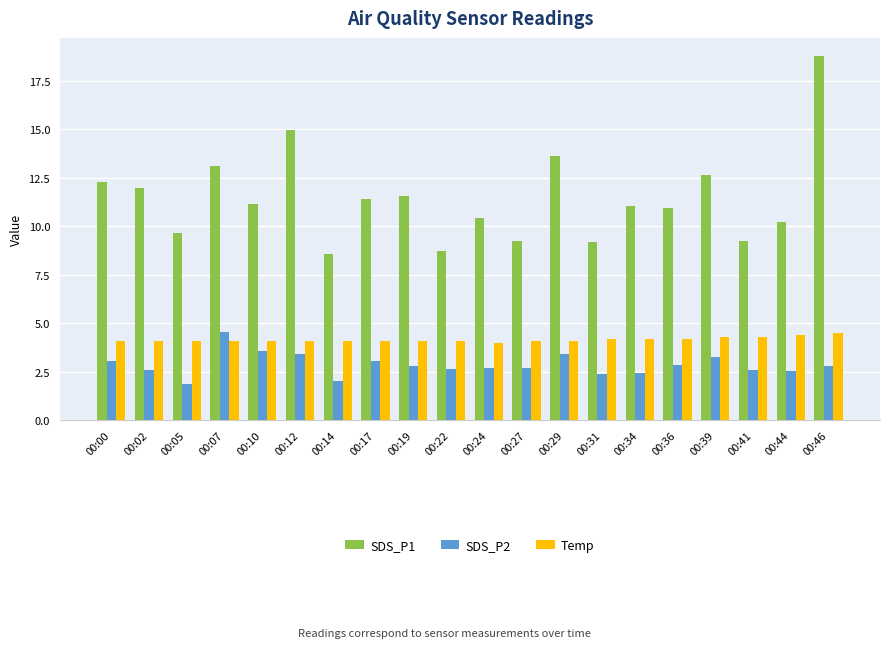

What is the value of the Temp bar at the 6th from the left?

4.1